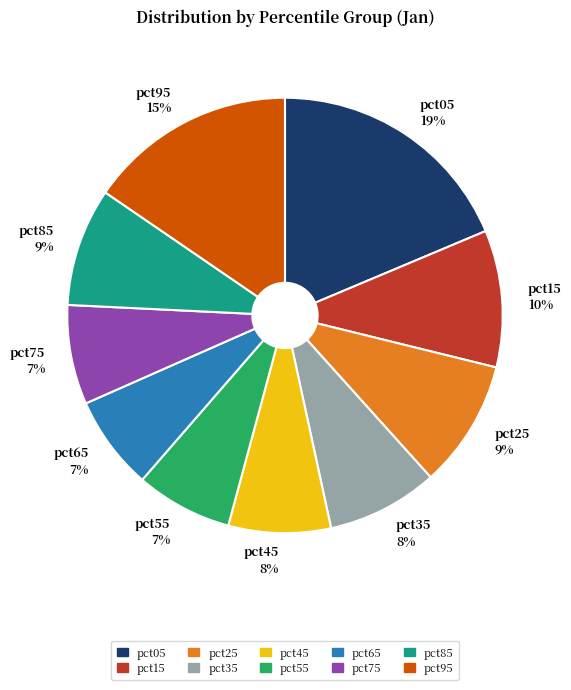

How many segments does this pie chart have?

10